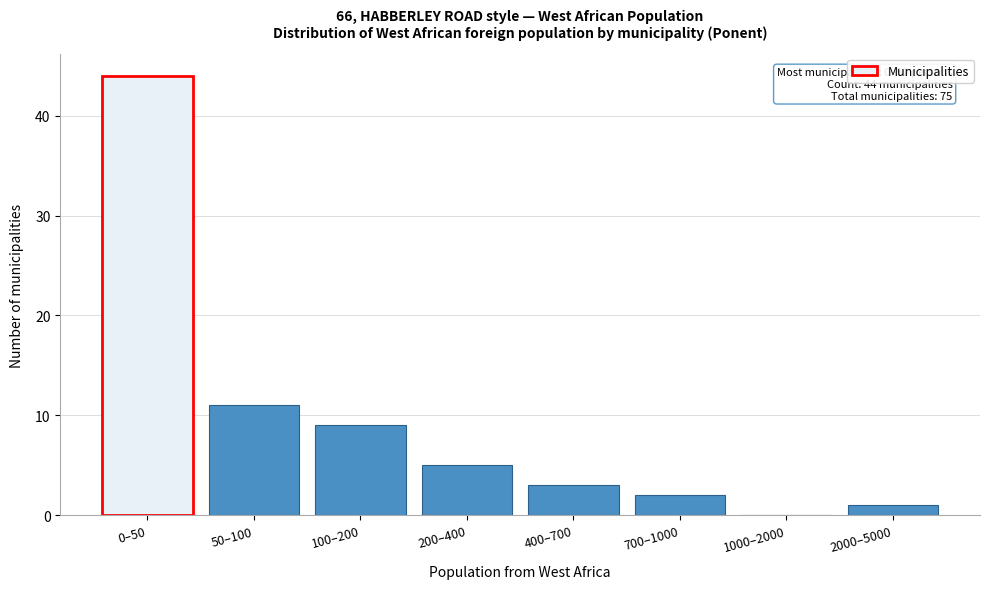

Reading right to left, extract all data points from this chart.

2000–5000=1	1000–2000=0	700–1000=2	400–700=3	200–400=5	100–200=9	50–100=11	0–50=44